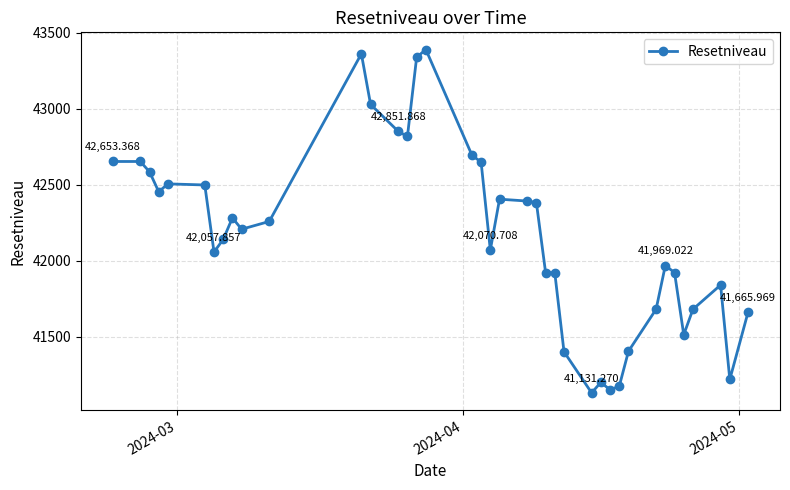

What is the average value?

42166.3